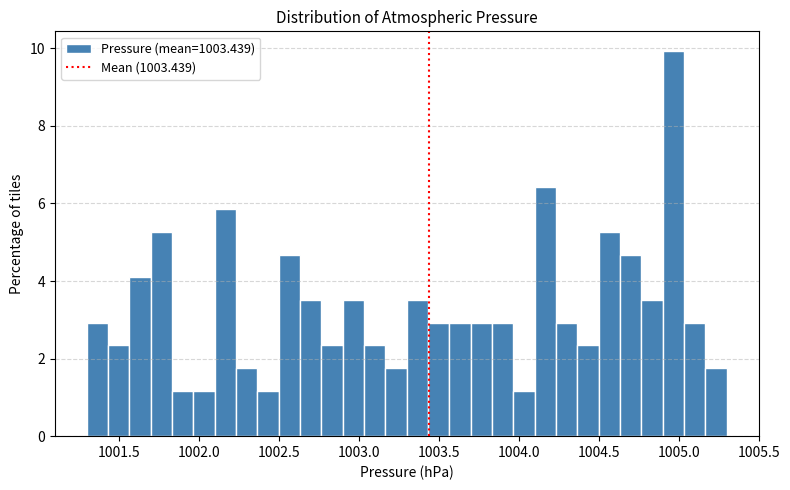

Around what value on the x-axis is the tallest bar? Give the approximate position of its centre, as read against the axis.

1004.95